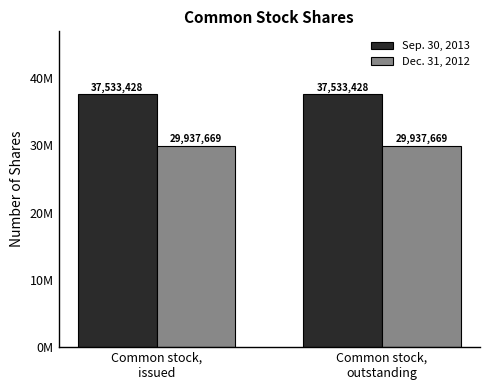

At which category is the sum across all series the highest?

Common stock,
issued